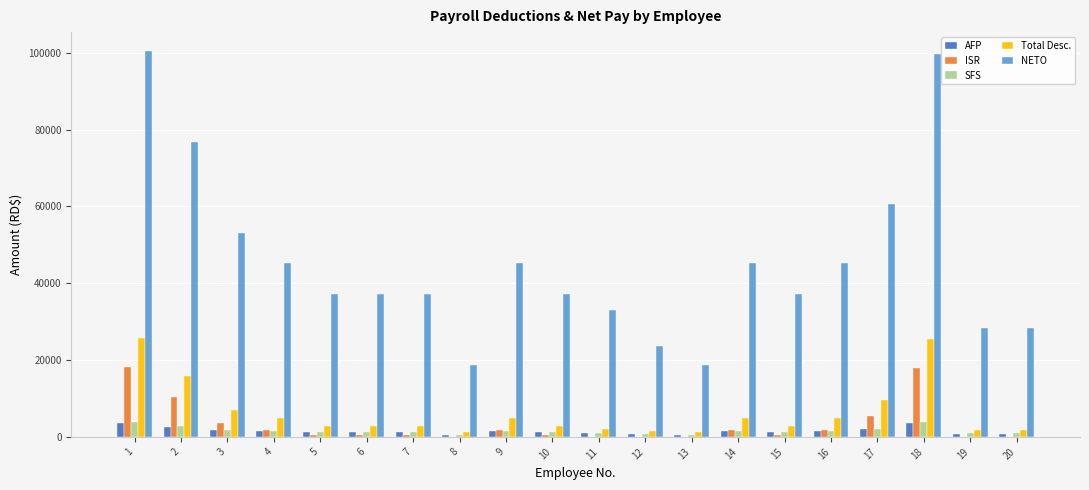

What are all the series names shown in the legend?

AFP, ISR, SFS, Total Desc., NETO